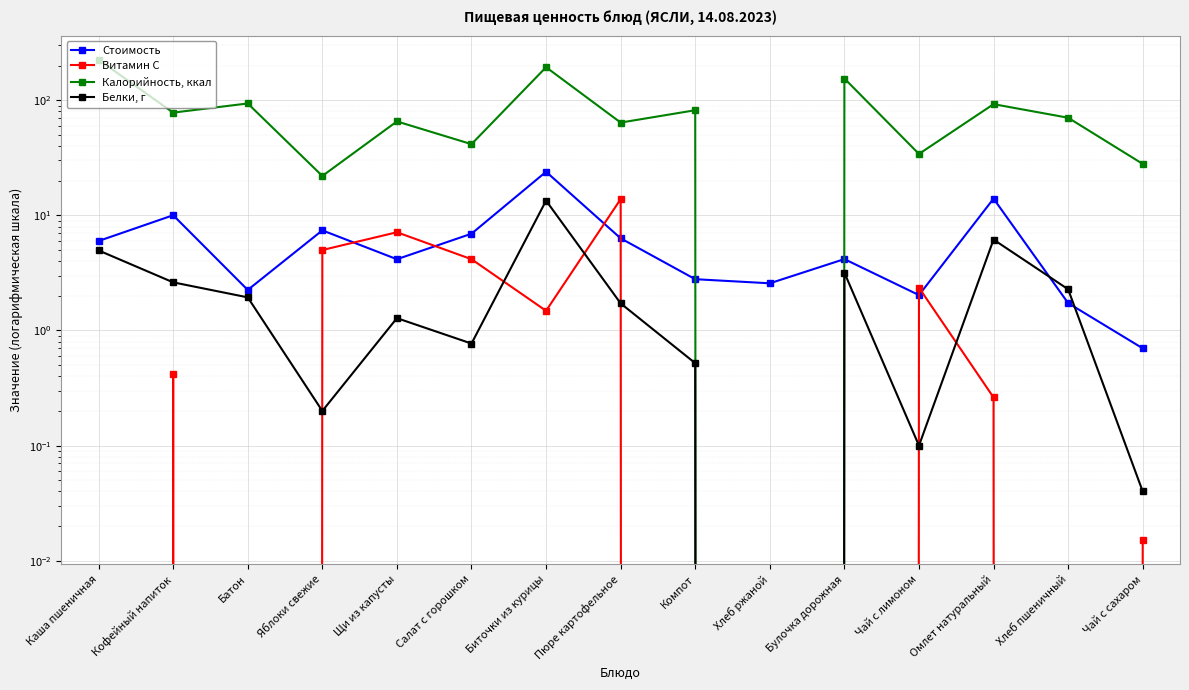

How many times do Витамин C and Белки, г cross each other?

6